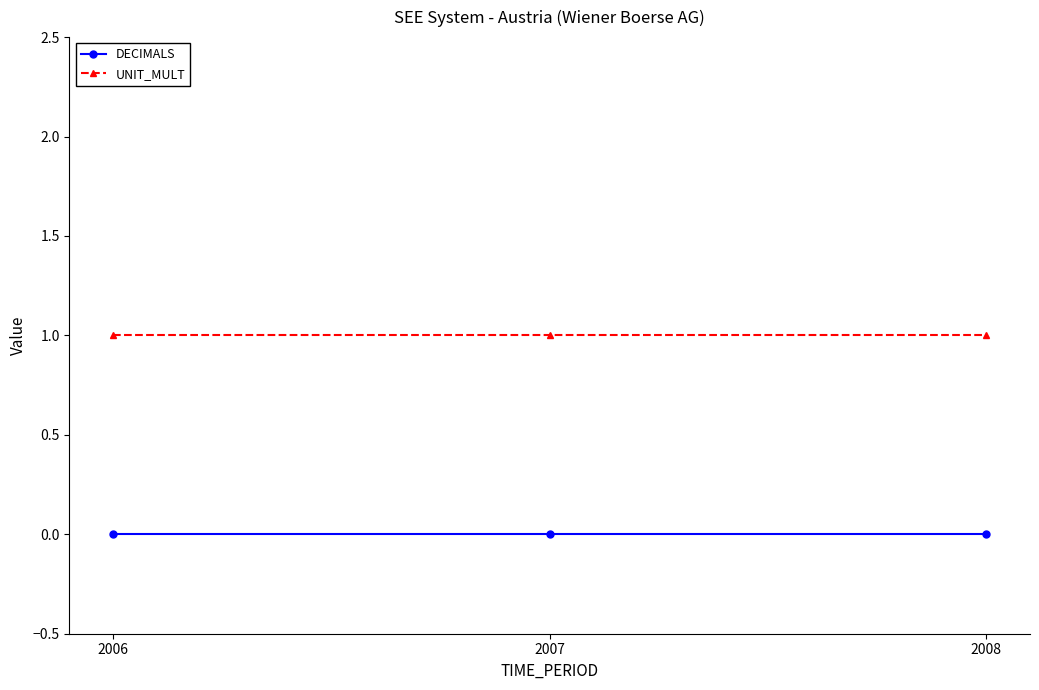

How many lines are shown in the chart?

2